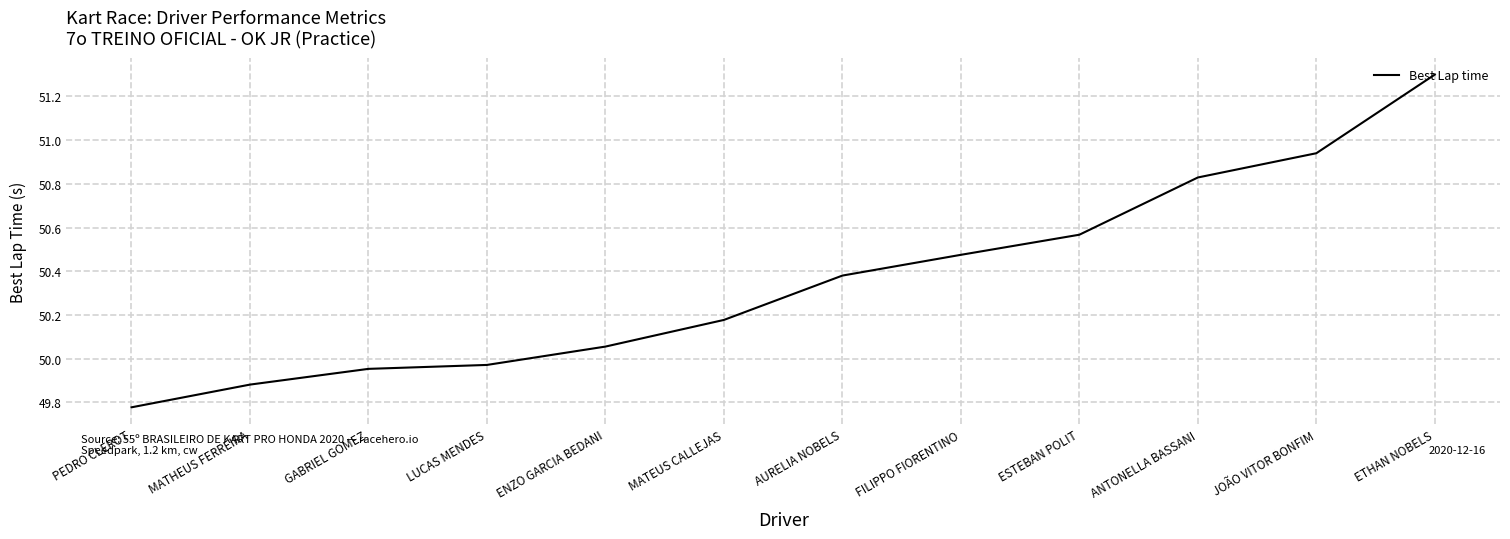

Which label corresponds to the largest value in the chart?

ETHAN NOBELS